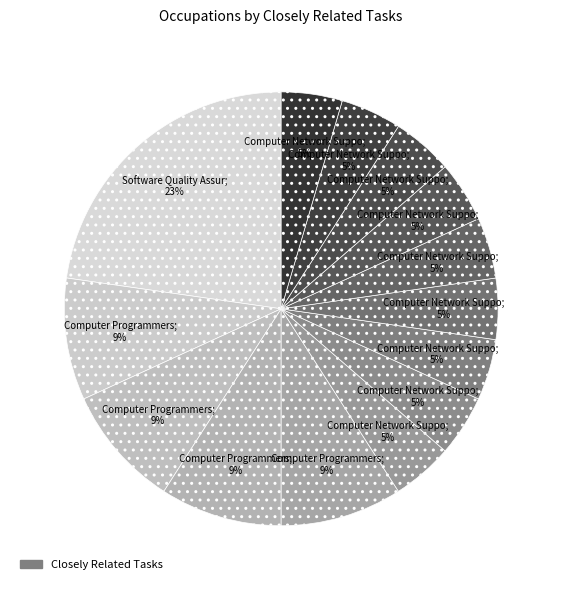

How many segments does this pie chart have?

14